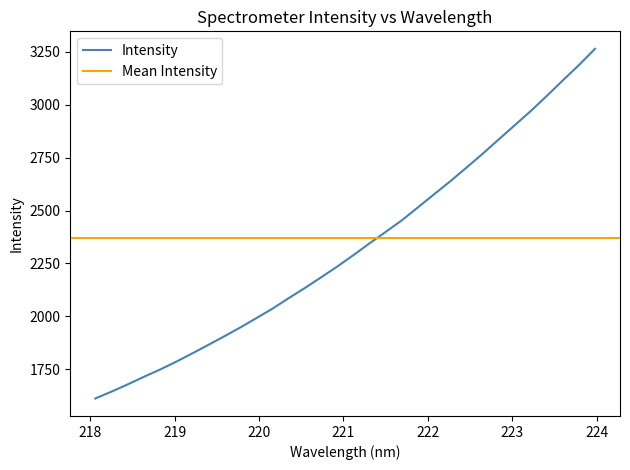

Reading left to right, list all the values displayed in this chart.

1612.0	1644.2	1678.2	1714.0	1748.2	1785.1	1824.5	1864.9	1905.9	1947.9	1992.4	2037.1	2086.5	2134.3	2184.4	2235.2	2289.0	2344.8	2398.6	2453.2	2514.4	2576.1	2637.4	2701.4	2766.5	2834.4	2901.9	2969.3	3040.9	3114.6	3187.0	3263.8